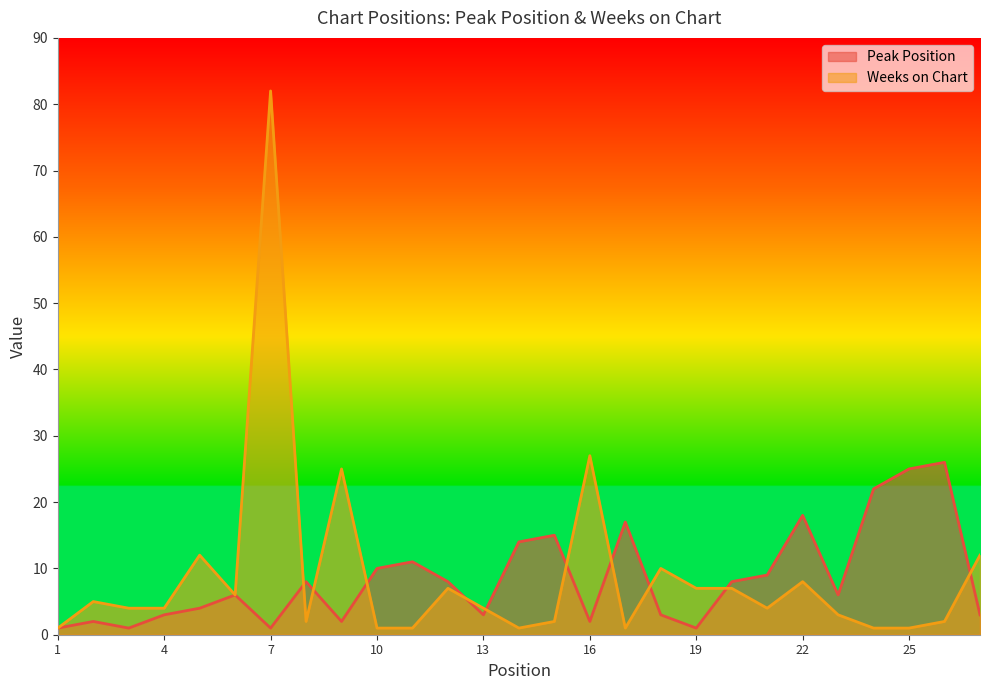

True or false: Weeks on Chart has a value of 12 at 5.

True